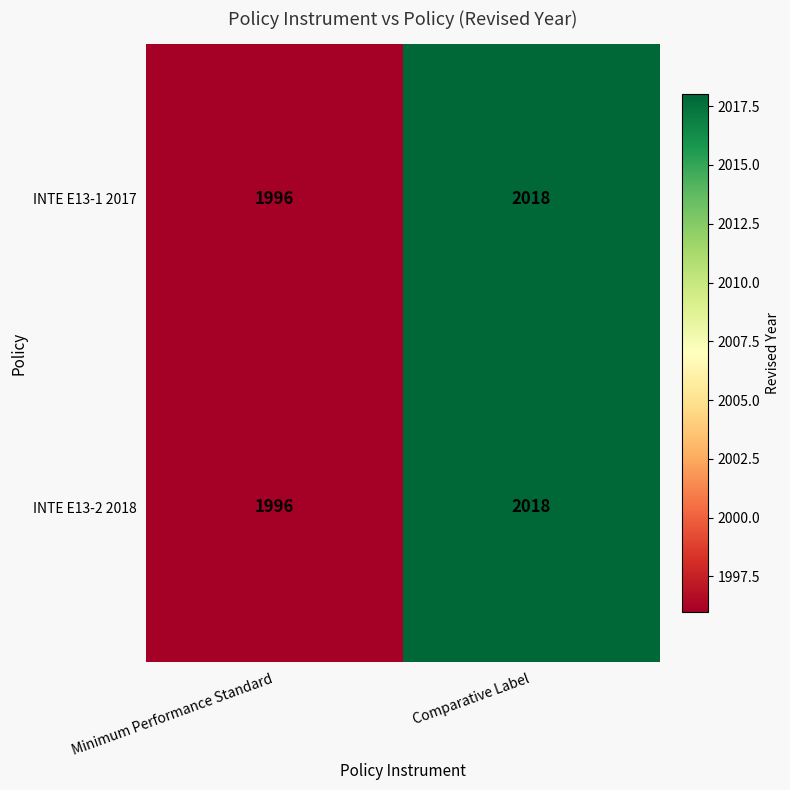

At which category does the chart reach its peak across all series?

Comparative Label